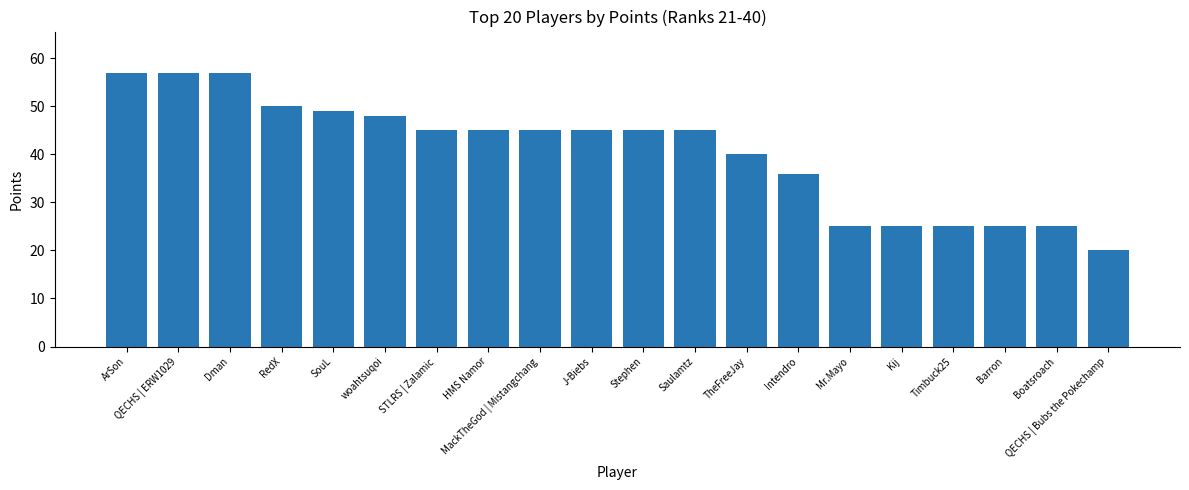

What is the sum of all values?

809